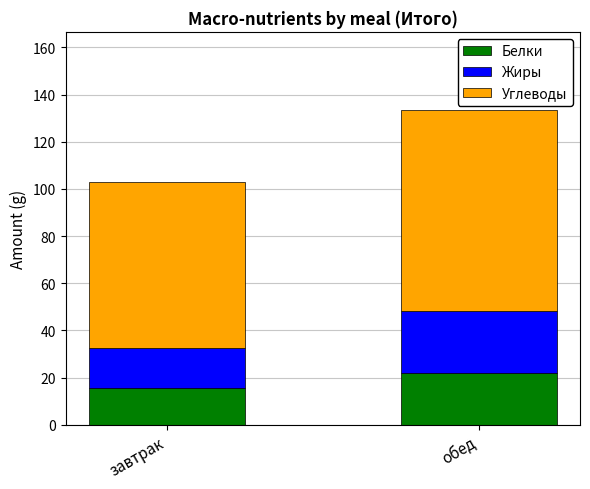

What is the maximum value for Белки?

21.8